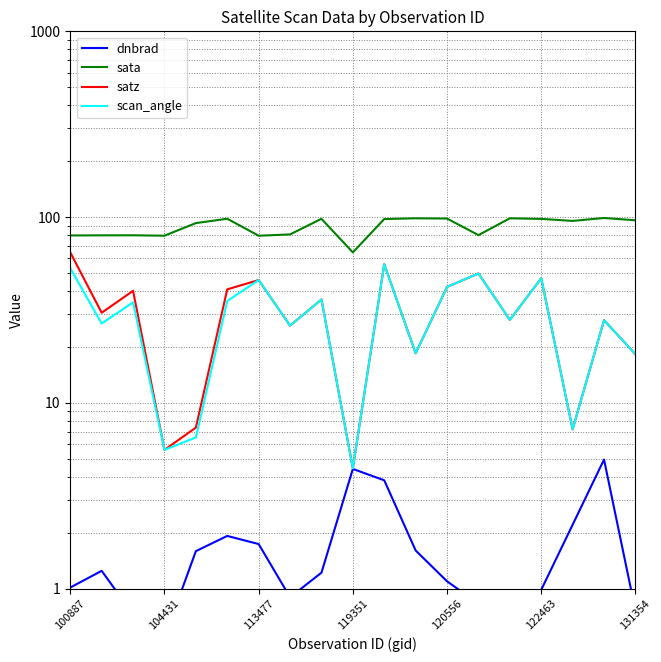

Is the value of sata at 10 greater than the value of dnbrad at 9?

Yes